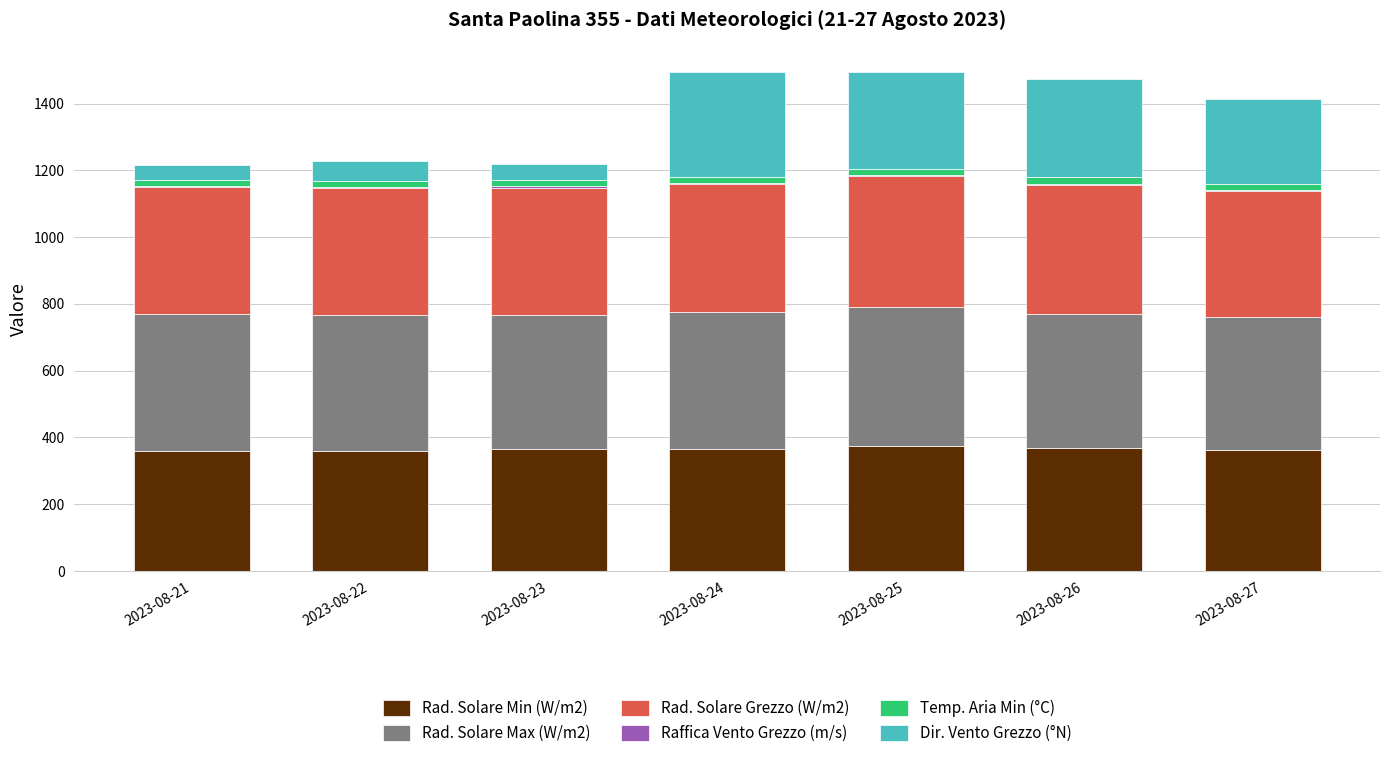

What is the sum of all Rad. Solare Min (W/m2) values?

2552.2